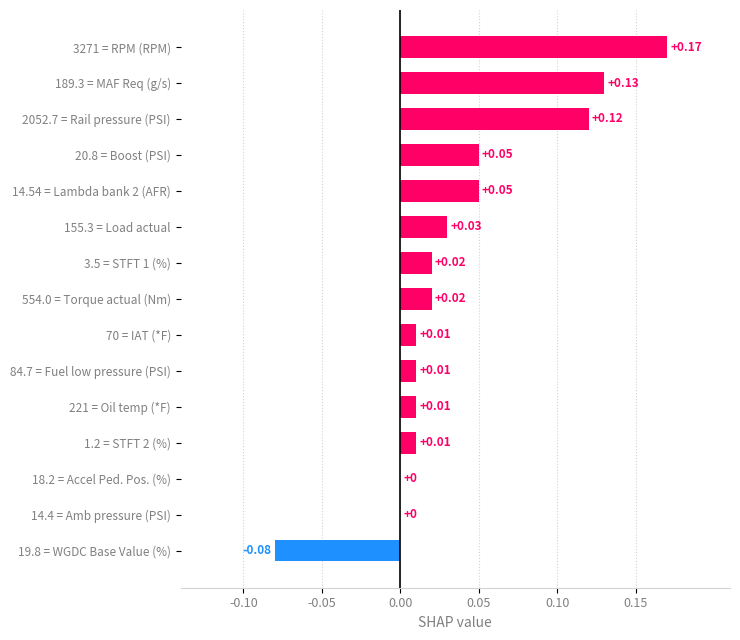

What is the sum of all values?

0.6